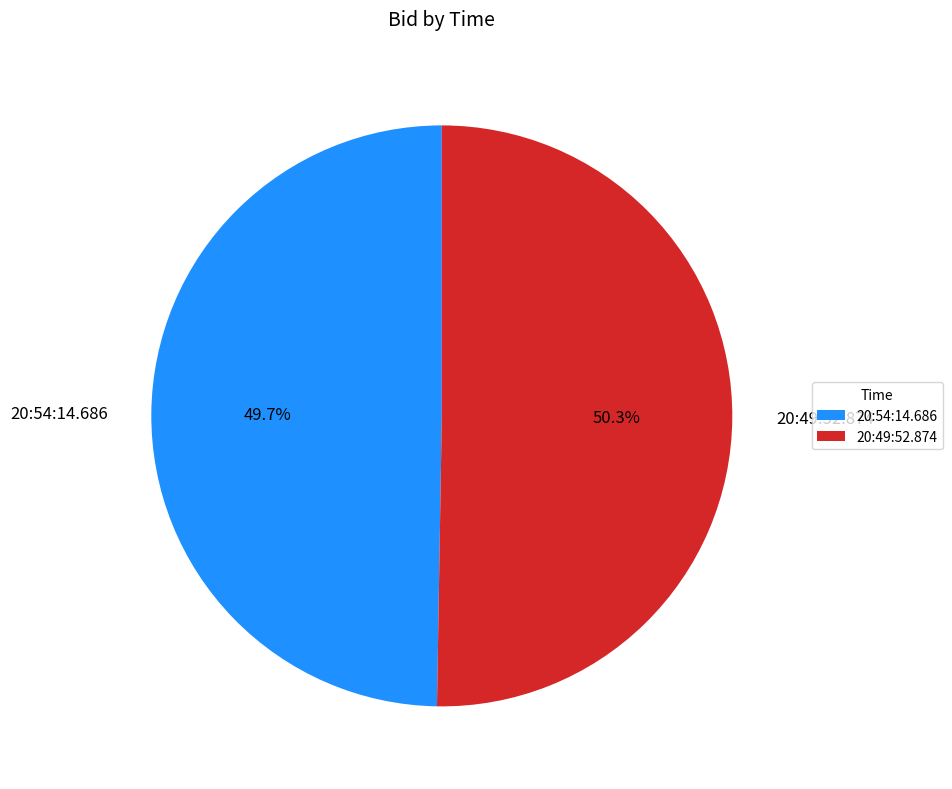

What portion of the pie excludes 20:54:14.686?

50.3%